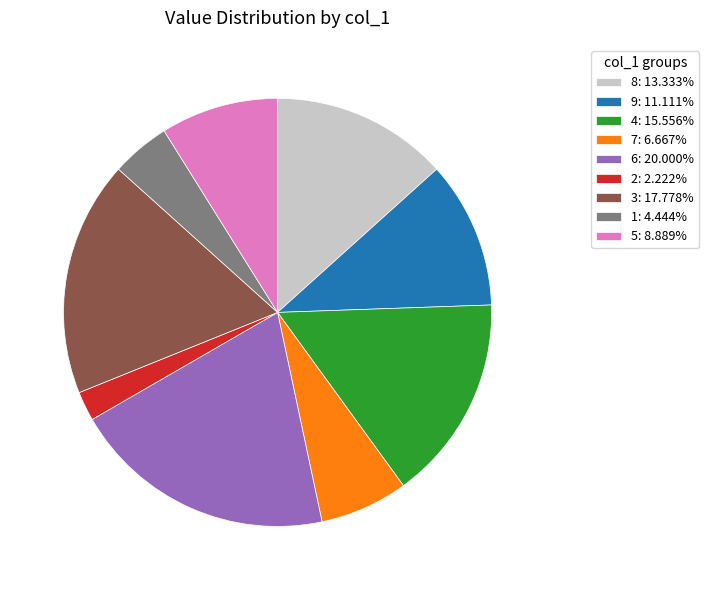

Which slice is the largest?

6